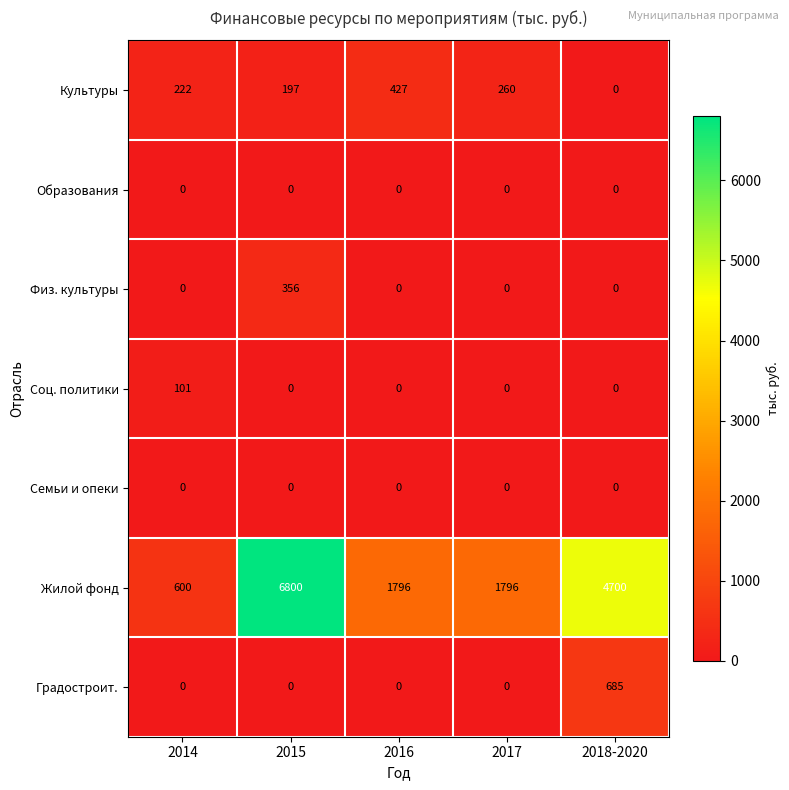

Which category has the highest value in the Физ. культуры series?

2015